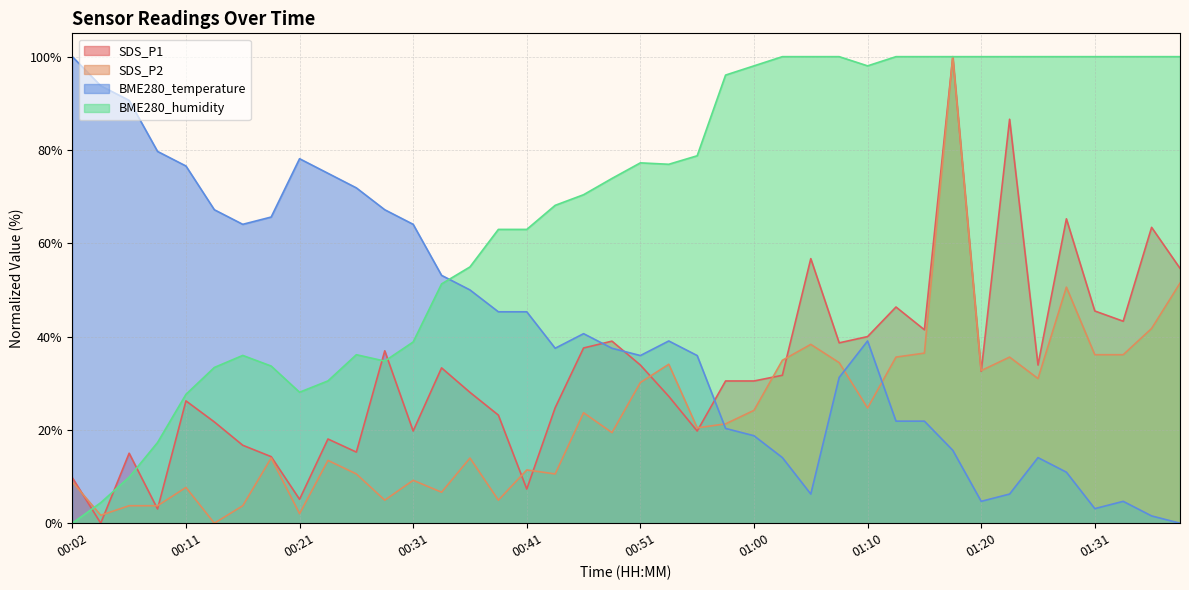

Reading right to left, transcribe all the data shown in this chart.

SDS_P1: 54.6	63.4	43.3	45.5	65.2	33.9	86.6	32.6	100.0	41.5	46.3	40.0	38.7	56.7	31.7	30.5	30.5	19.8	27.2	33.9	39.0	37.6	24.8	7.3	23.2	28.0	33.3	19.8	37.0	15.2	18.0	5.1	14.3	16.7	21.7	26.2	3.0	15.0	0.0	9.8
SDS_P2: 51.4	41.7	36.1	36.1	50.6	31.0	35.6	32.7	100.0	36.5	35.6	24.7	34.4	38.3	34.9	24.2	21.3	20.4	34.1	30.2	19.4	23.7	10.6	11.4	4.9	14.0	6.6	9.2	4.9	10.6	13.5	2.0	14.0	3.7	0.0	7.7	3.7	3.7	1.7	8.9
BME280_temperature: 0.0	1.6	4.7	3.1	10.9	14.1	6.3	4.7	15.6	21.9	21.9	39.1	31.3	6.3	14.1	18.8	20.3	35.9	39.1	35.9	37.5	40.6	37.5	45.3	45.3	50.0	53.1	64.1	67.2	71.9	75.0	78.1	65.6	64.1	67.2	76.6	79.7	90.6	93.8	100.0
BME280_humidity: 100.0	100.0	100.0	100.0	100.0	100.0	100.0	100.0	100.0	100.0	100.0	98.0	100.0	100.0	100.0	98.0	96.1	78.8	76.9	77.2	73.9	70.4	68.1	63.0	63.0	54.9	51.3	38.8	34.7	36.1	30.5	28.1	33.7	36.0	33.4	27.6	17.3	9.9	4.4	0.0